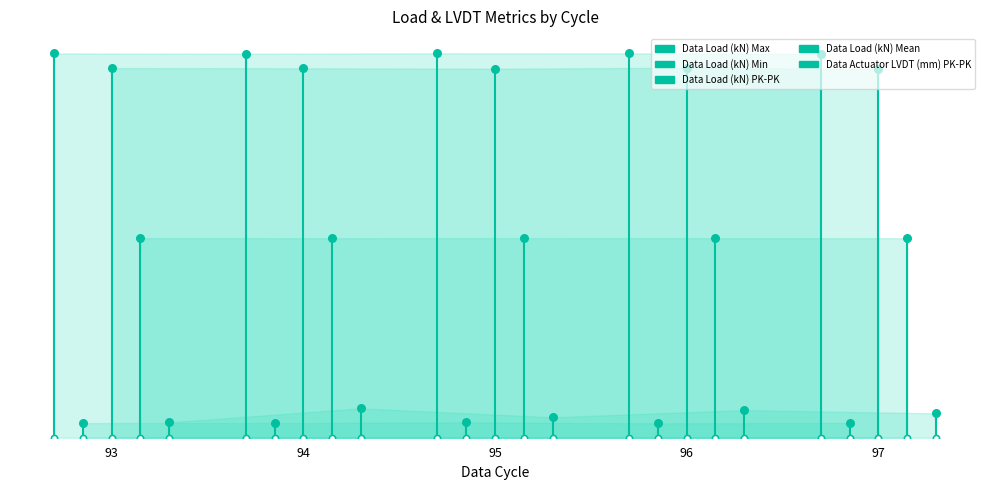

What are all the series names shown in the legend?

Data Load (kN) Max, Data Load (kN) Min, Data Load (kN) PK-PK, Data Load (kN) Mean, Data Actuator LVDT (mm) PK-PK